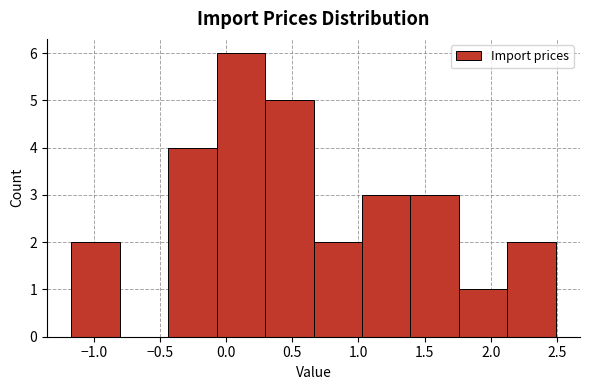

Reading left to right, list every bar in this chart as the range it spans on the x-axis followed by its height. Neither the bar edges nor the heights are printed on the chart, so give them approximately, as read against the axes.

-1.15 to -0.80: 2
-0.80 to -0.45: 0
-0.45 to -0.05: 4
-0.05 to 0.30: 6
0.30 to 0.65: 5
0.65 to 1.05: 2
1.05 to 1.40: 3
1.40 to 1.75: 3
1.75 to 2.10: 1
2.10 to 2.50: 2